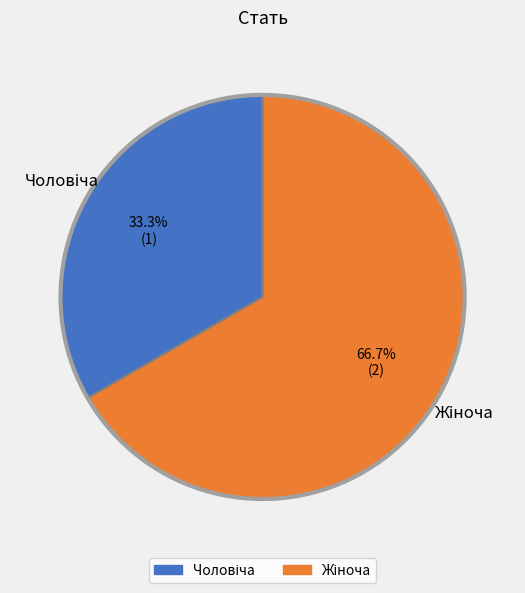

Is there a majority slice in this chart?

Yes